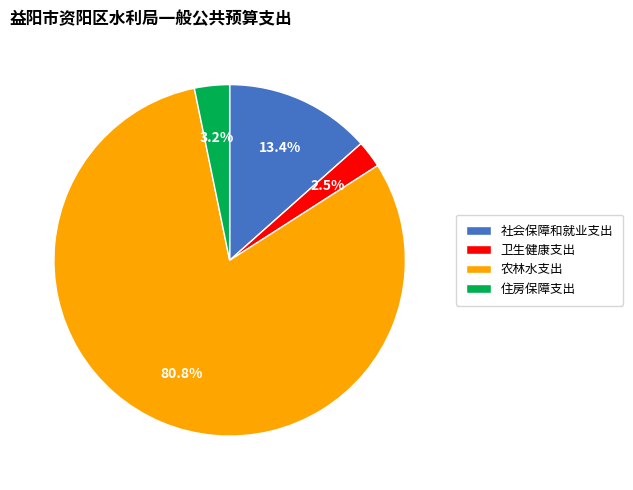

Does any single category account for the majority?

Yes